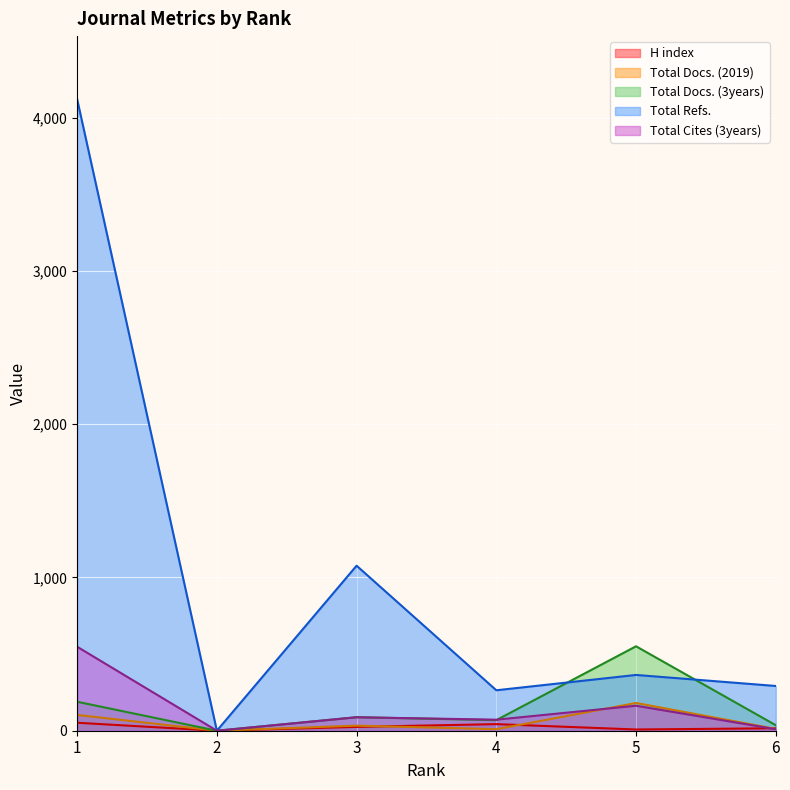

Where does the Total Cites (3years) series first go above 88?

1